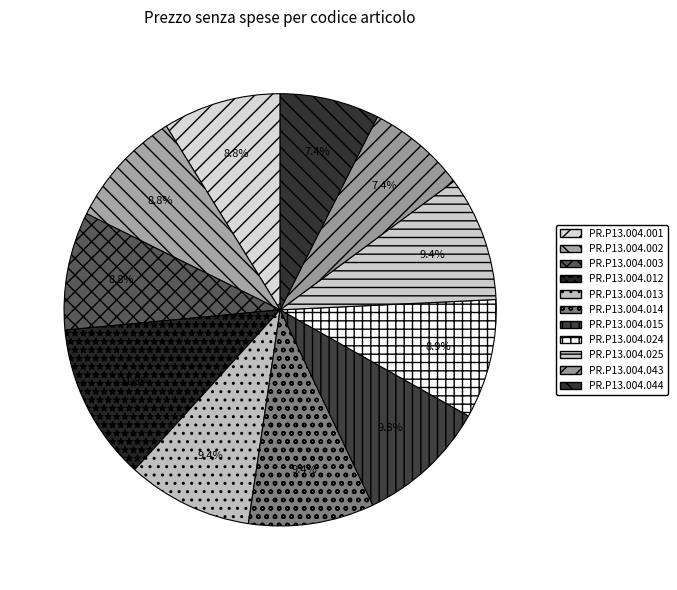

Rank the categories by value from highest to lowest.

PR.P13.004.012, PR.P13.004.015, PR.P13.004.013, PR.P13.004.014, PR.P13.004.025, PR.P13.004.024, PR.P13.004.001, PR.P13.004.002, PR.P13.004.003, PR.P13.004.043, PR.P13.004.044